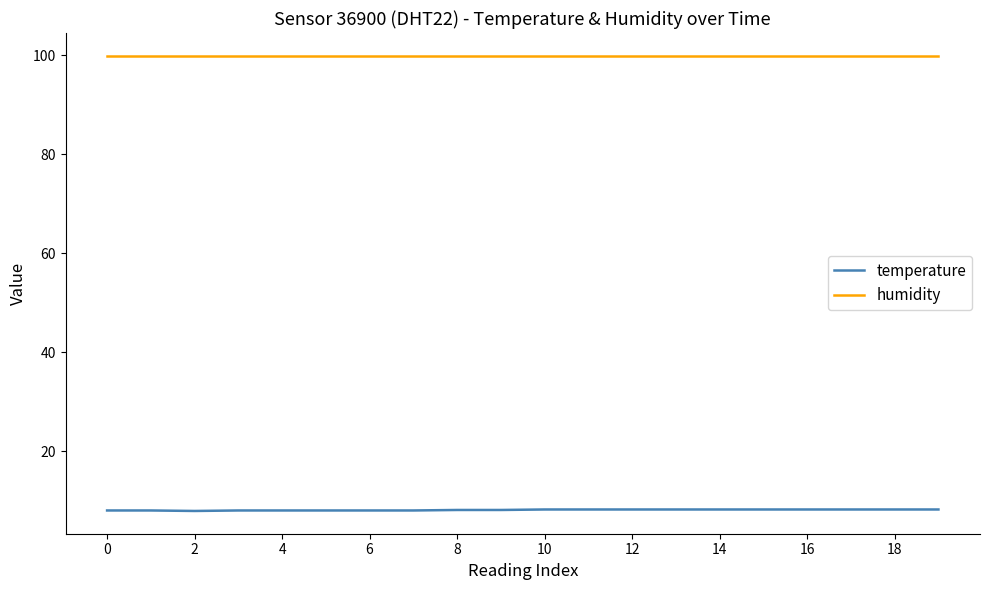

Which series has the largest total across all categories?

humidity